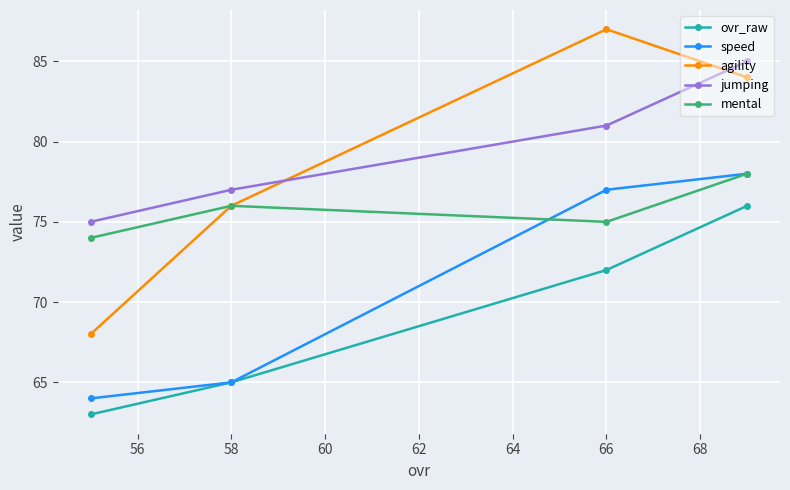

Where is jumping nearest to the value 80?

66